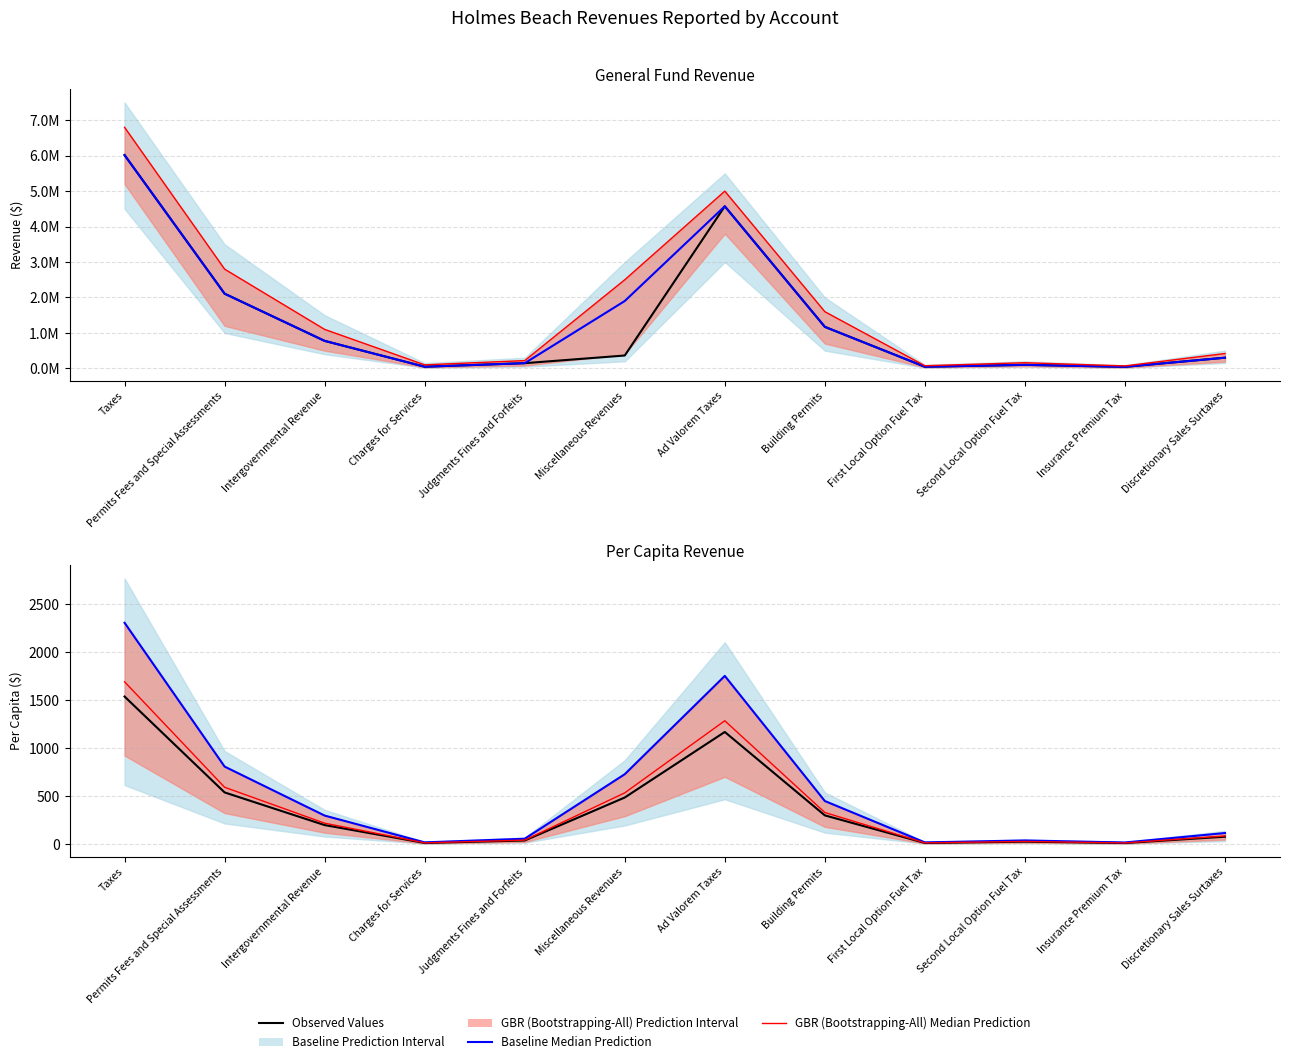

Which has a higher value, Building Permits or Miscellaneous Revenues?

Miscellaneous Revenues